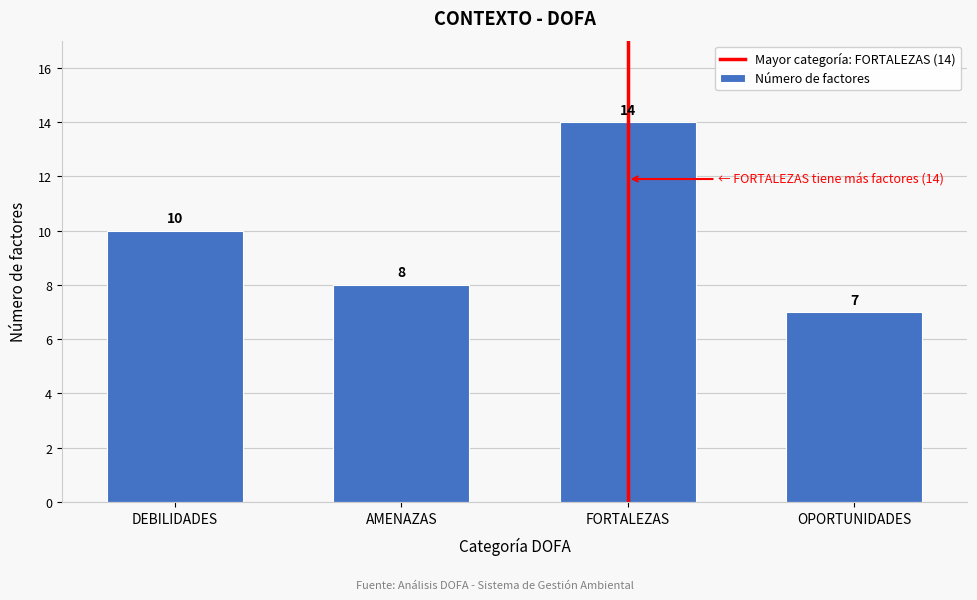

Reading left to right, transcribe all the data shown in this chart.

DEBILIDADES=10	AMENAZAS=8	FORTALEZAS=14	OPORTUNIDADES=7